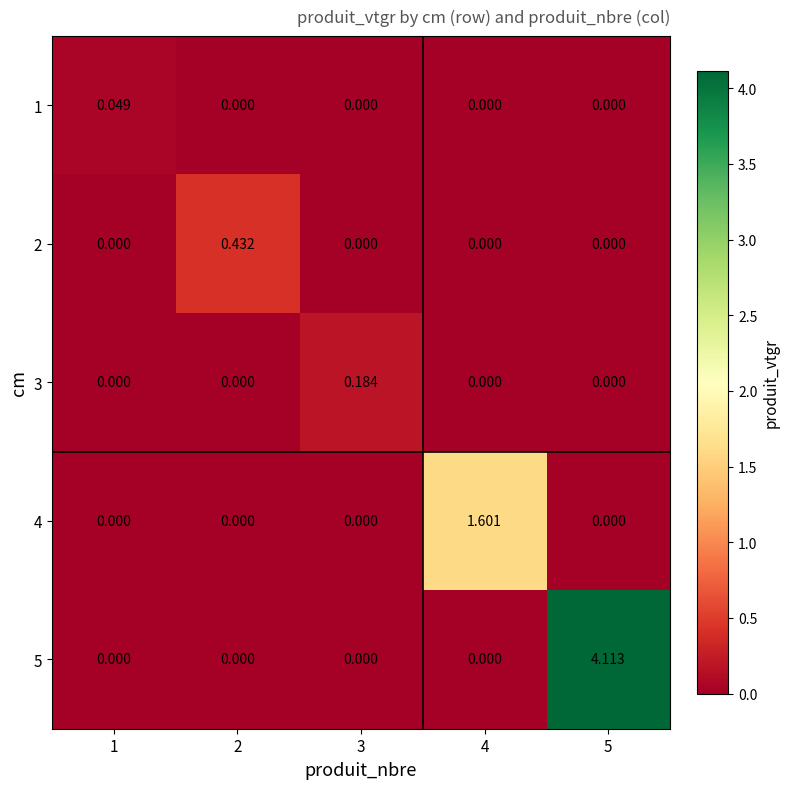

How many values in the 4 series exceed 0?

1